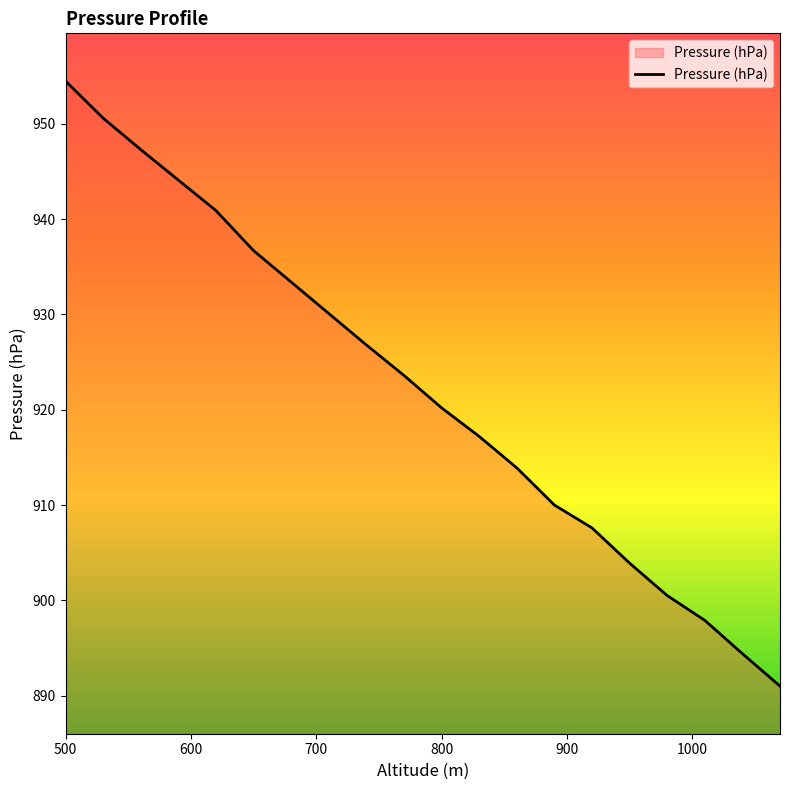

What is the maximum value shown in the chart?

954.5